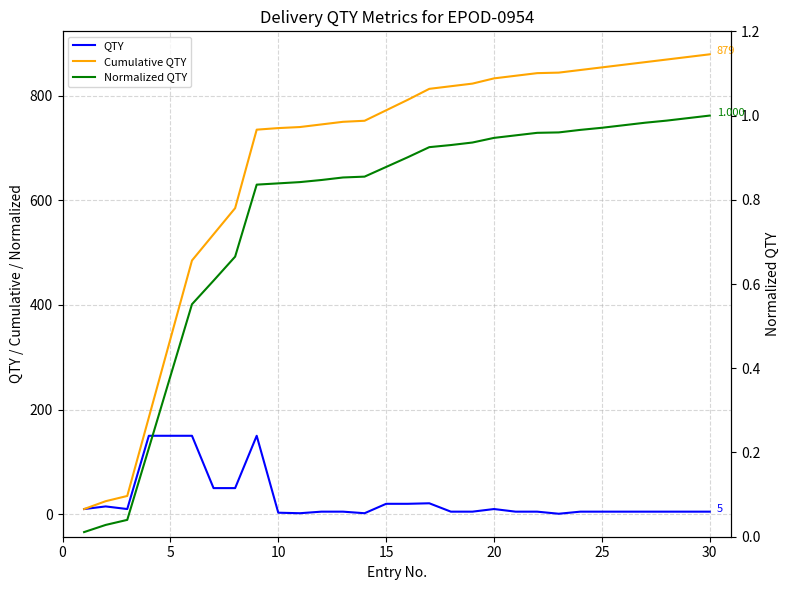

What is the difference between the maximum and second lowest values in the Normalized QTY series?

1.0